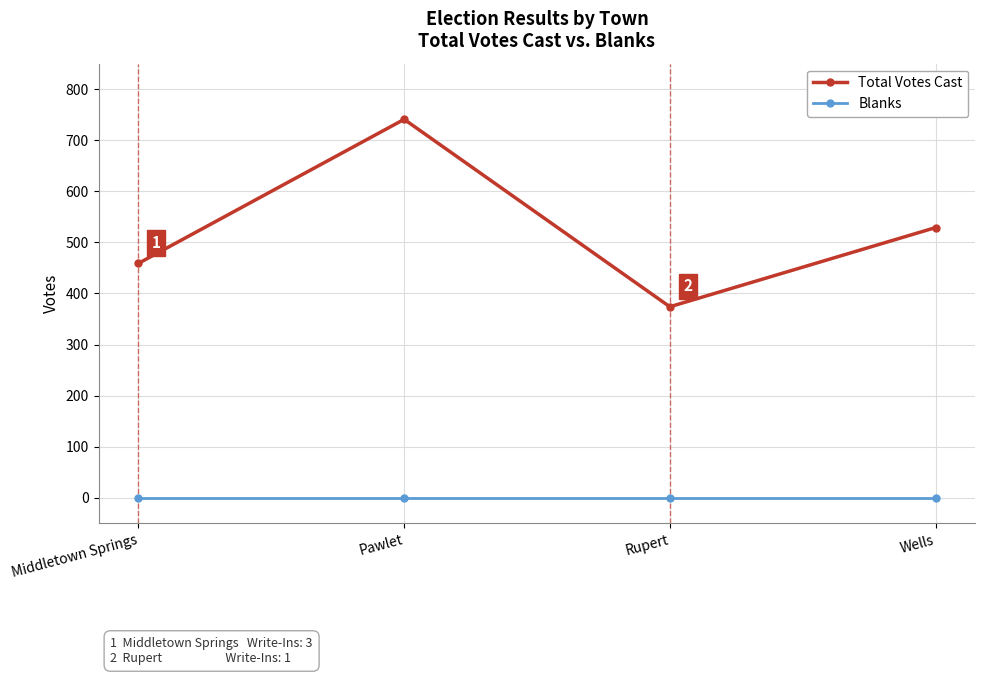

How many categories are shown in the chart?

4